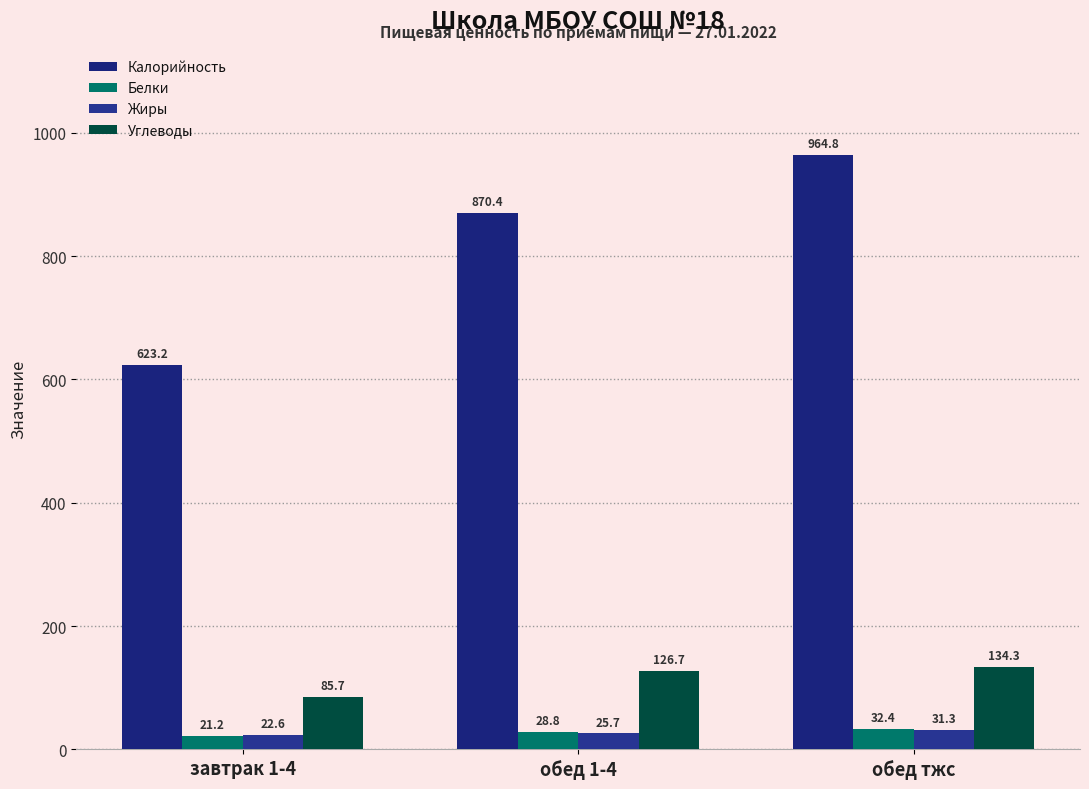

What is the difference between the second highest and minimum values in the Калорийность series?

247.2